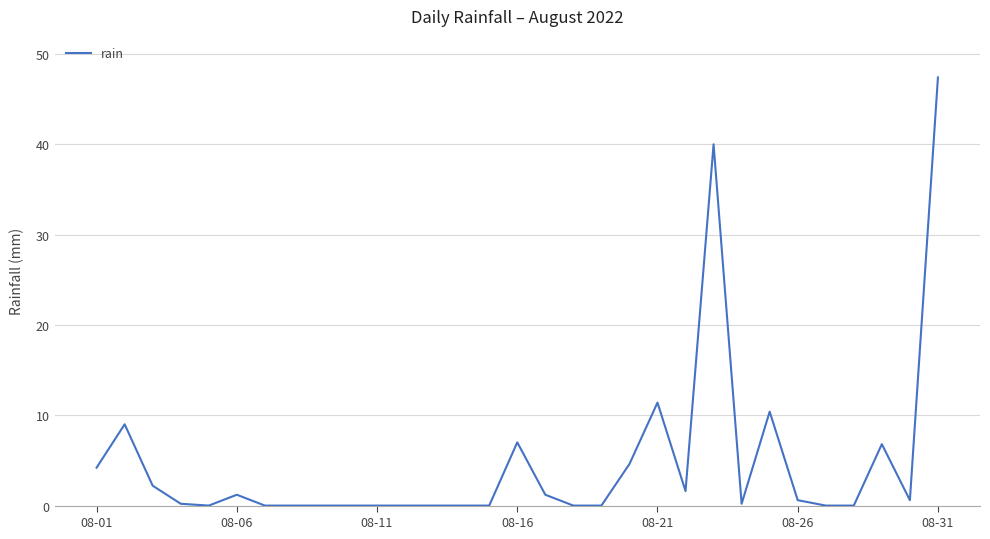

What is the maximum value shown in the chart?

47.4